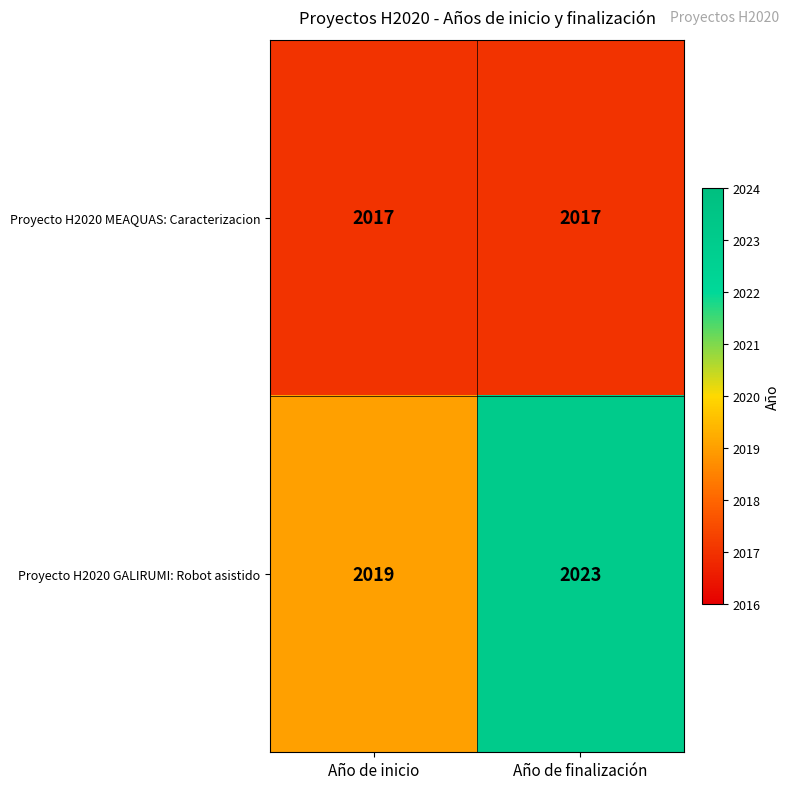

At how many categories does at least one series exceed 2022?

1